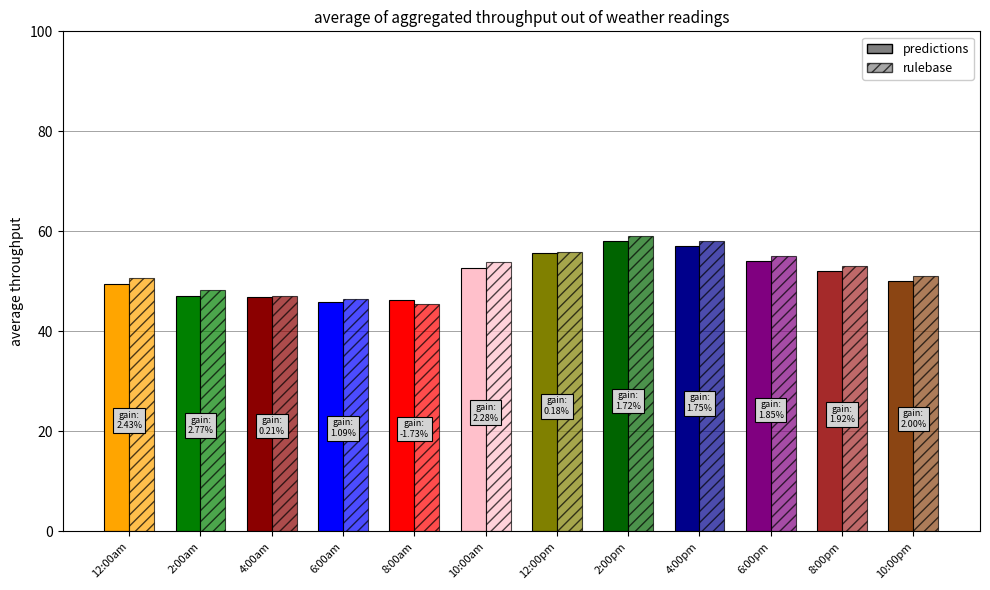

At how many categories does at least one series exceed 48?

9